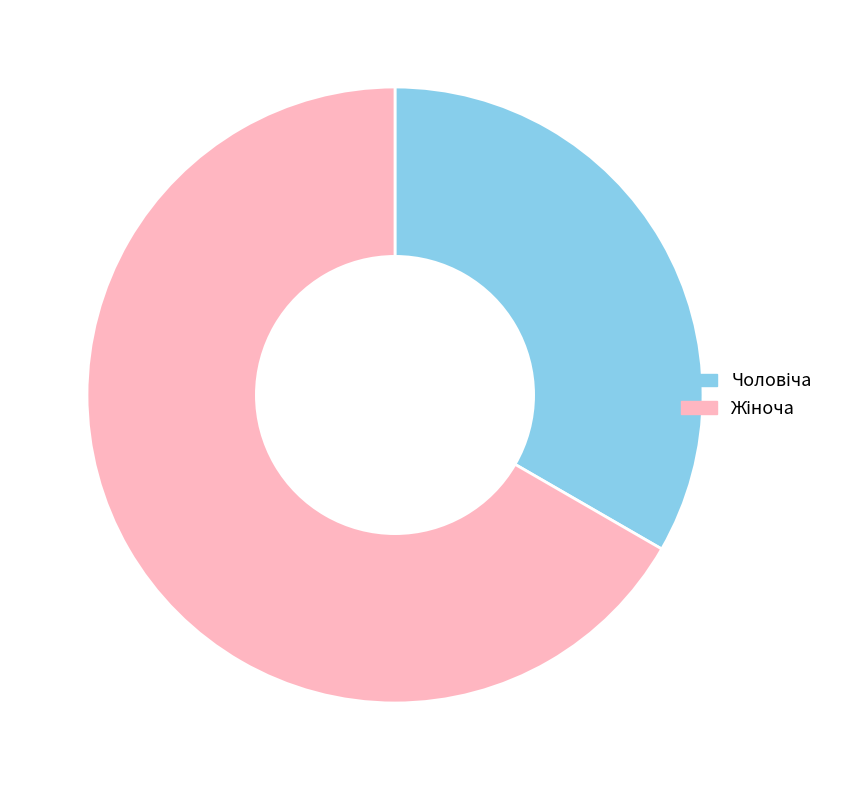

Does any single category account for the majority?

Yes